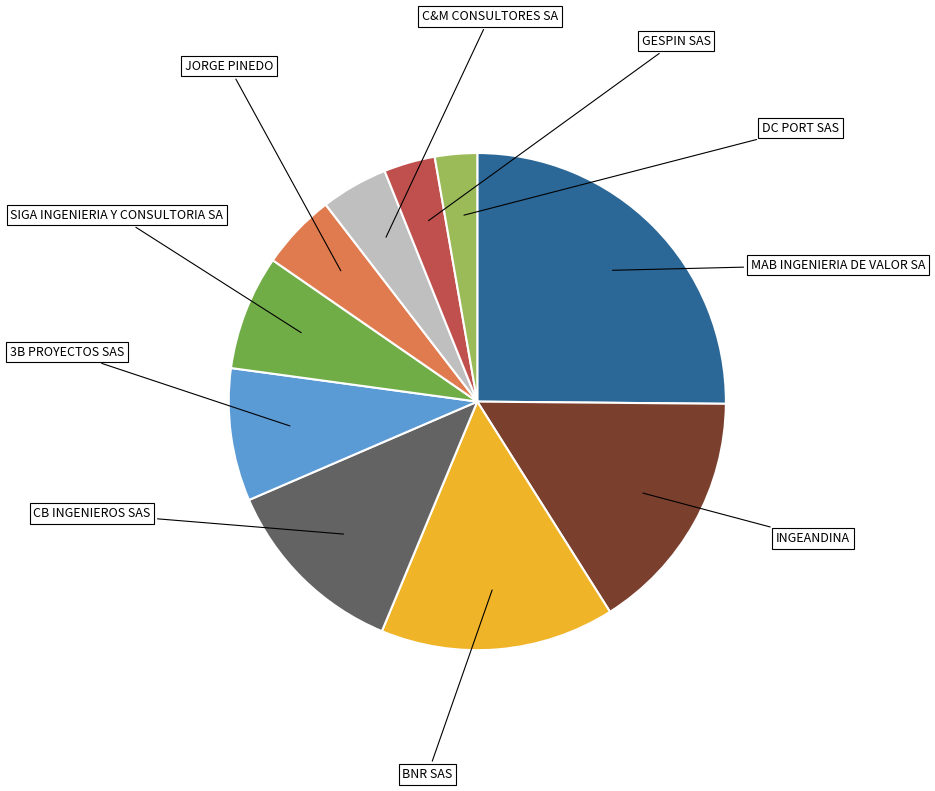

Count the number of slices in the pie.

10